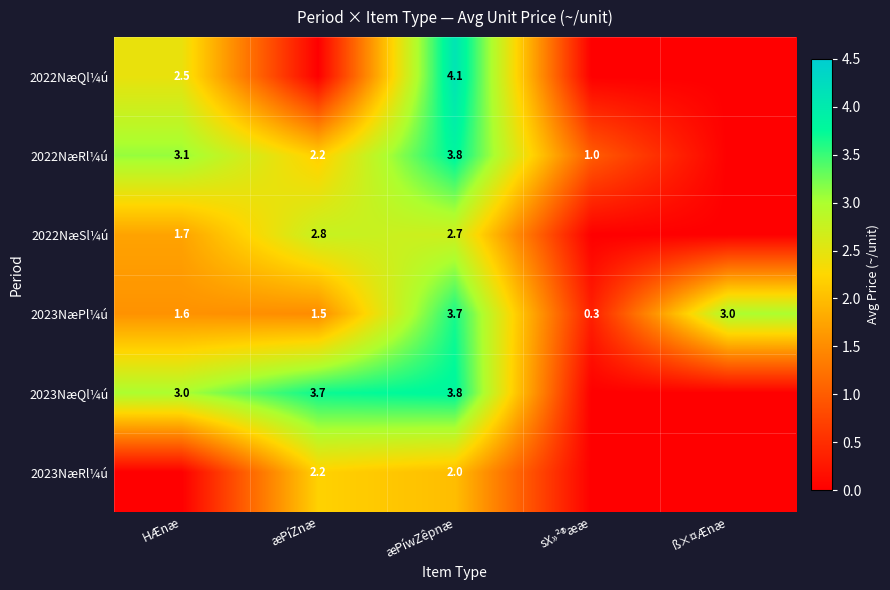

What is the difference between the 2023NæPl¼ú values at ß×¤Ænæ and æPíZnæ?

1.5